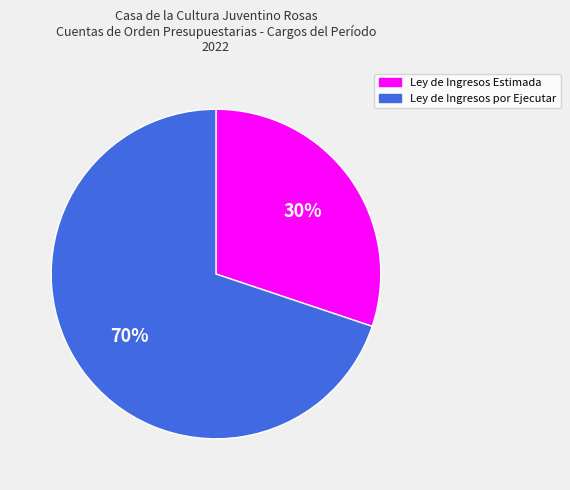

Rank the categories by value from highest to lowest.

Ley de Ingresos por Ejecutar, Ley de Ingresos Estimada